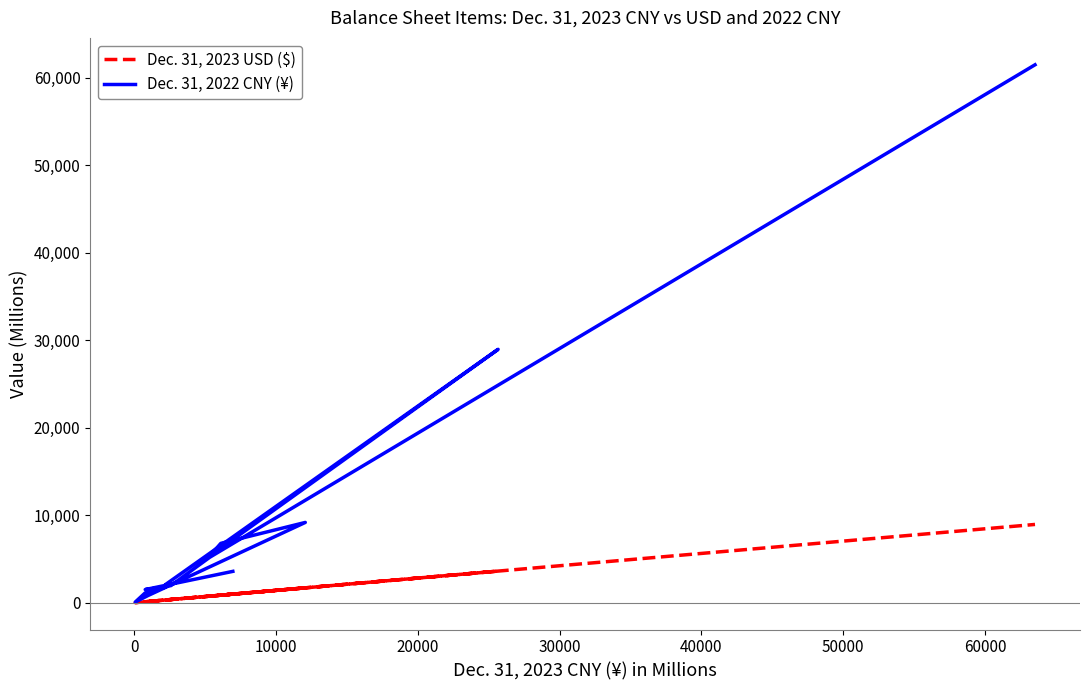

List the series in order of their overall mean, highest first.

Dec. 31, 2022 CNY (¥), Dec. 31, 2023 USD ($)